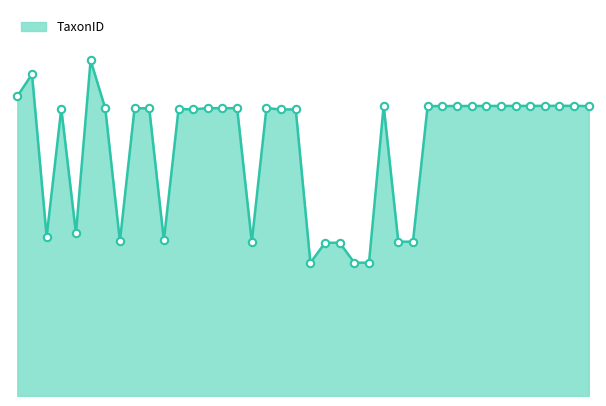

Does the chart have visible grid lines?

No